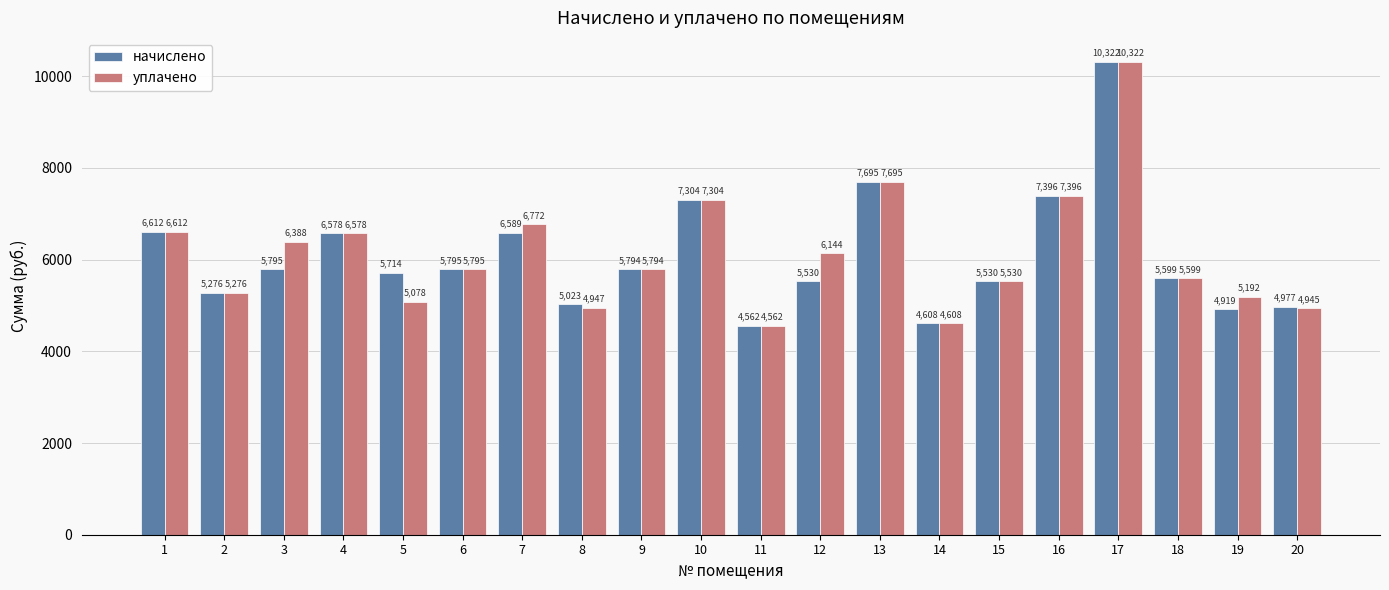

What is the difference between the начислено values at 4 and 17?

3744.0